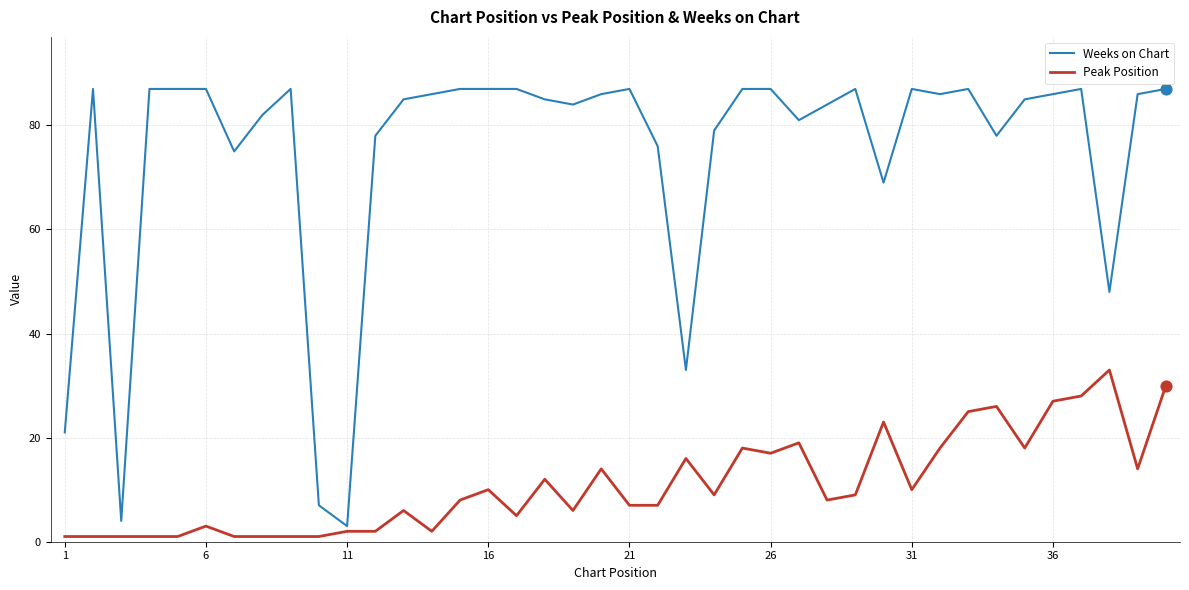

Which series has the largest total across all categories?

Weeks on Chart